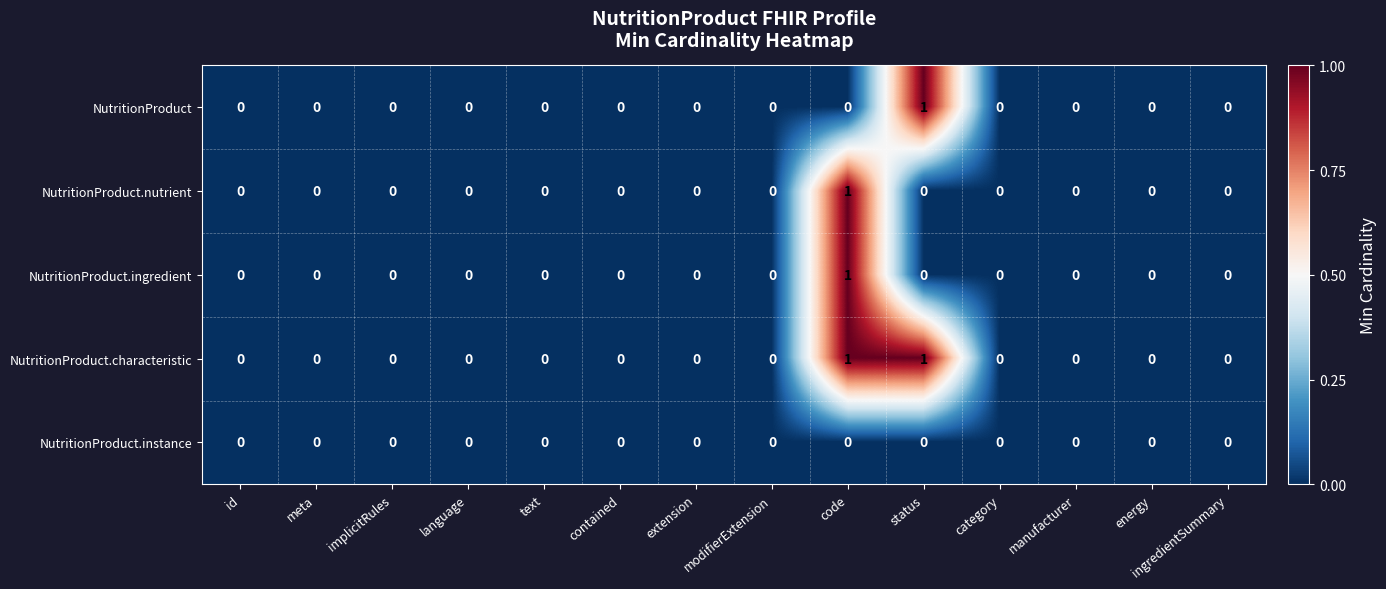

Which category has the highest value in the NutritionProduct series?

status